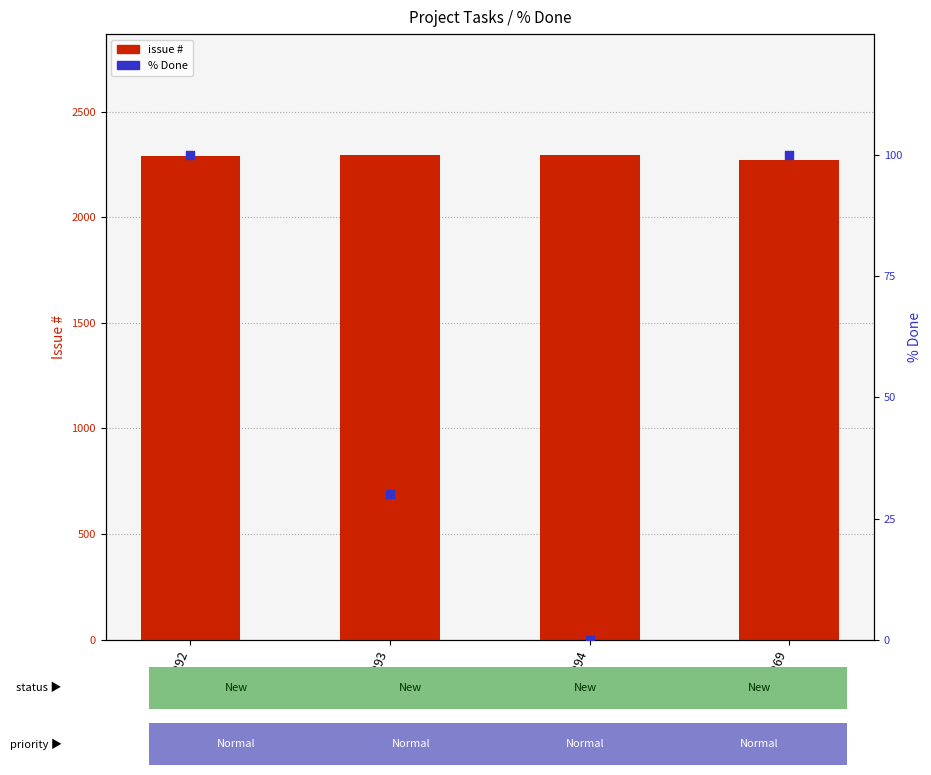

What is the total value across all series at 2269?

2369